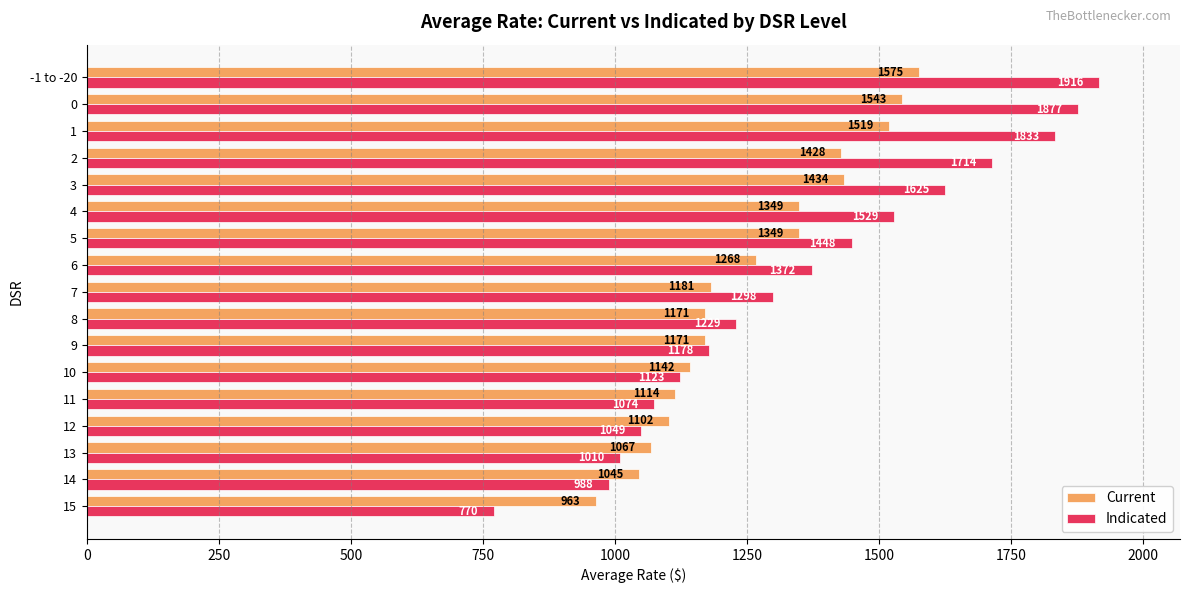

Rank the series by their maximum value, from lowest to highest.

Current, Indicated